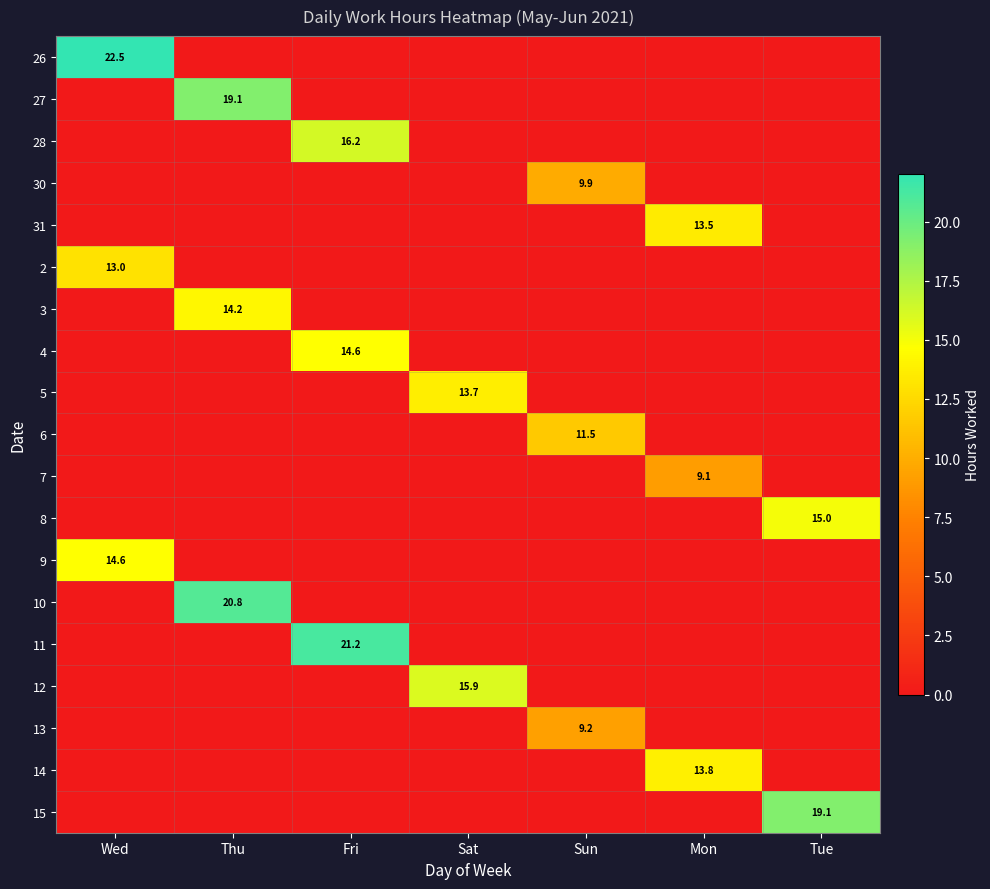

Is it true that 31 equals 7.0 at Mon?

False